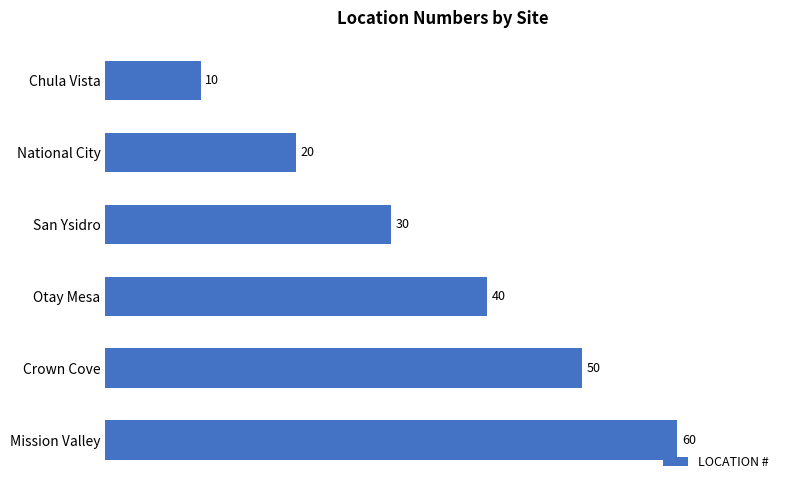

What is the ratio of the value at Mission Valley to the value at San Ysidro?

2.0